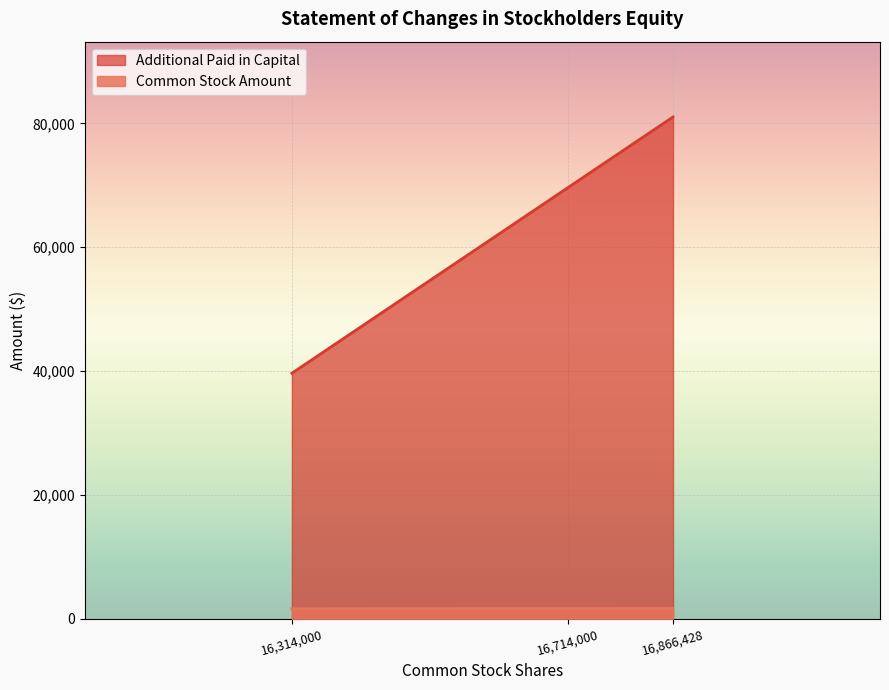

Reading left to right, what are all the values shown in this chart?

Common Stock Amount: 1632	1672	1687
Additional Paid in Capital: 39666	69626	81043